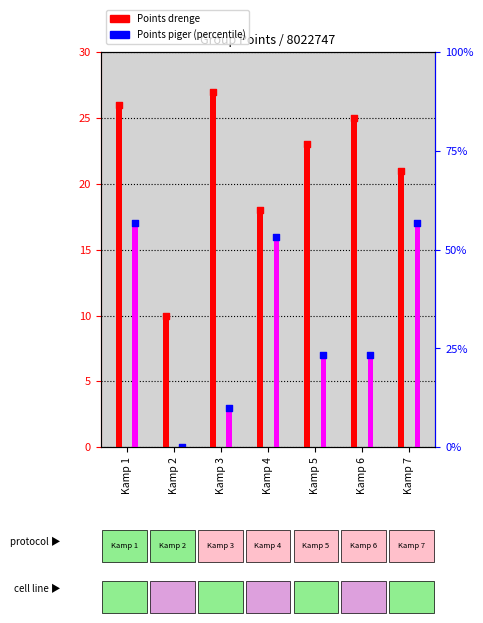

What is the total value across all series at Kamp 3?

30